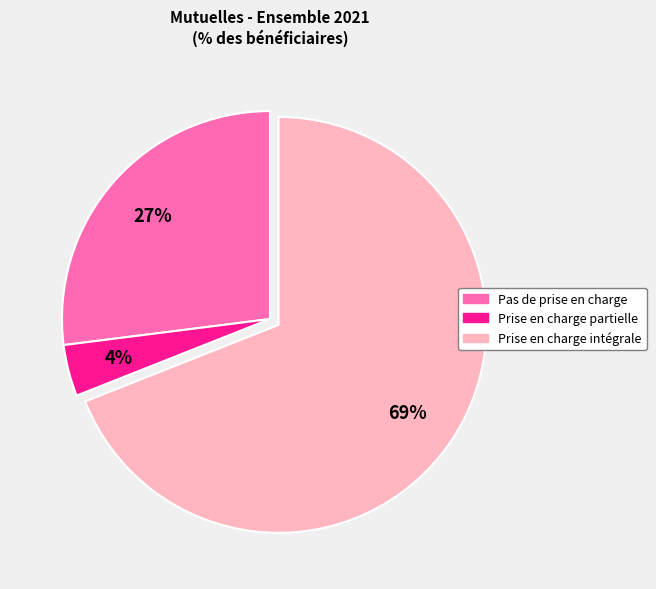

How many slices are in this pie chart?

3